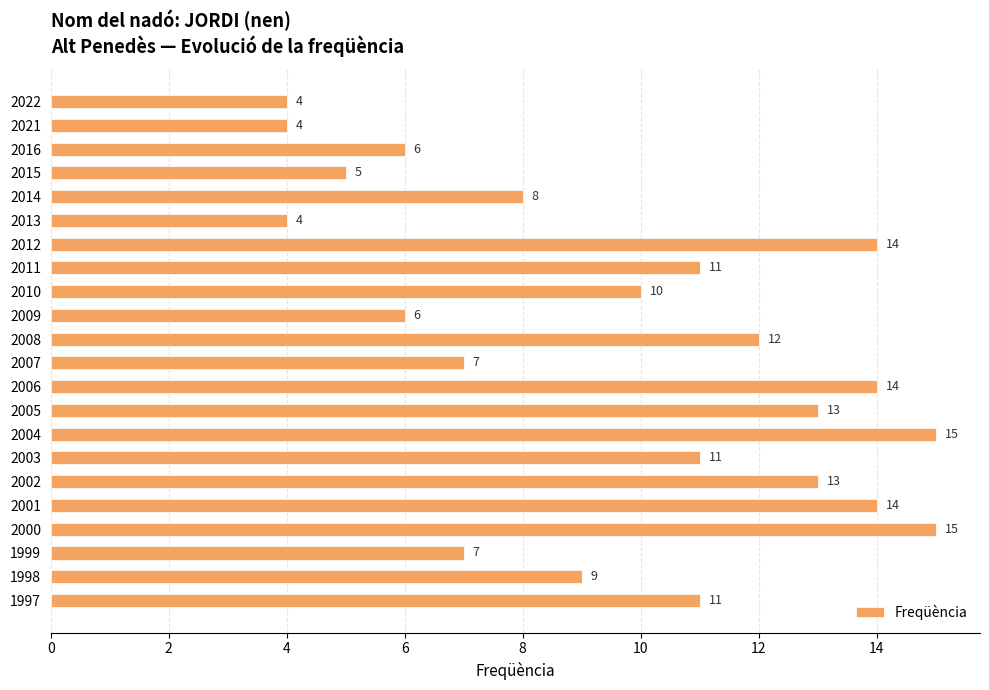

Is it true that the value at 1999 is 2?

False